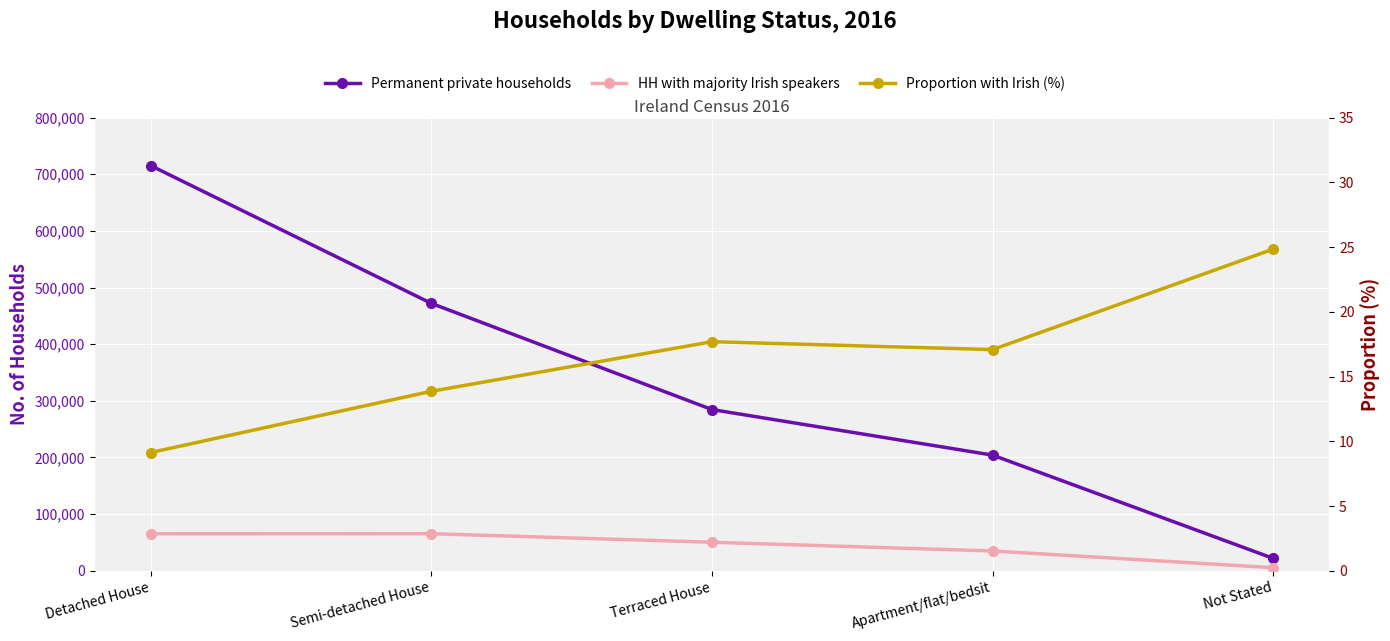

At which category is the sum across all series the highest?

Detached House